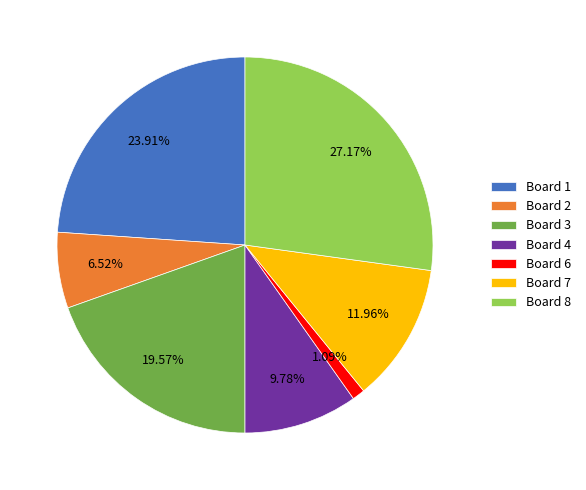

Is the sum of Board 7 and Board 2 greater than half?

No